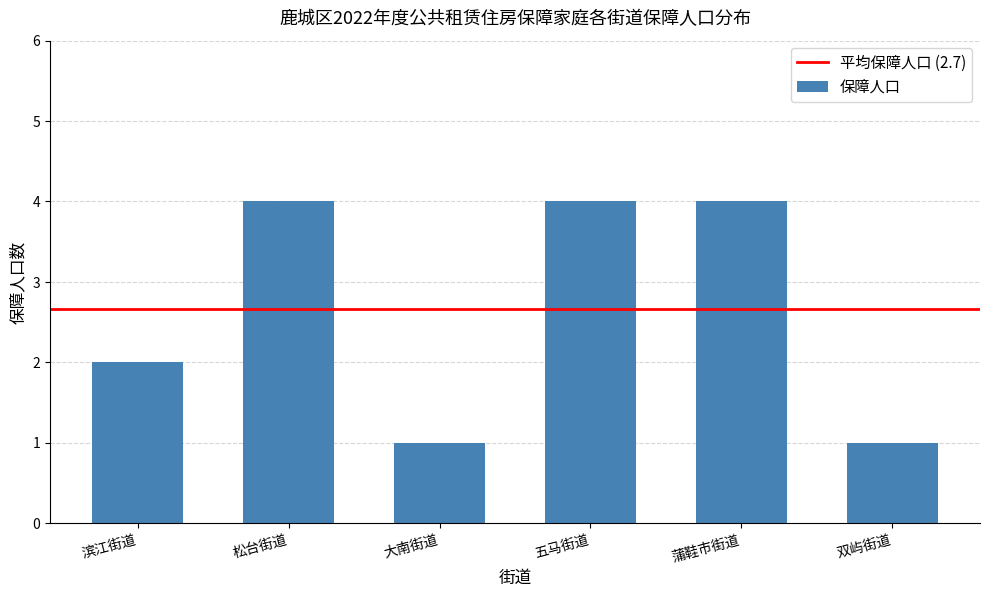

What is the sum of the values at 滨江街道 and 松台街道?

6